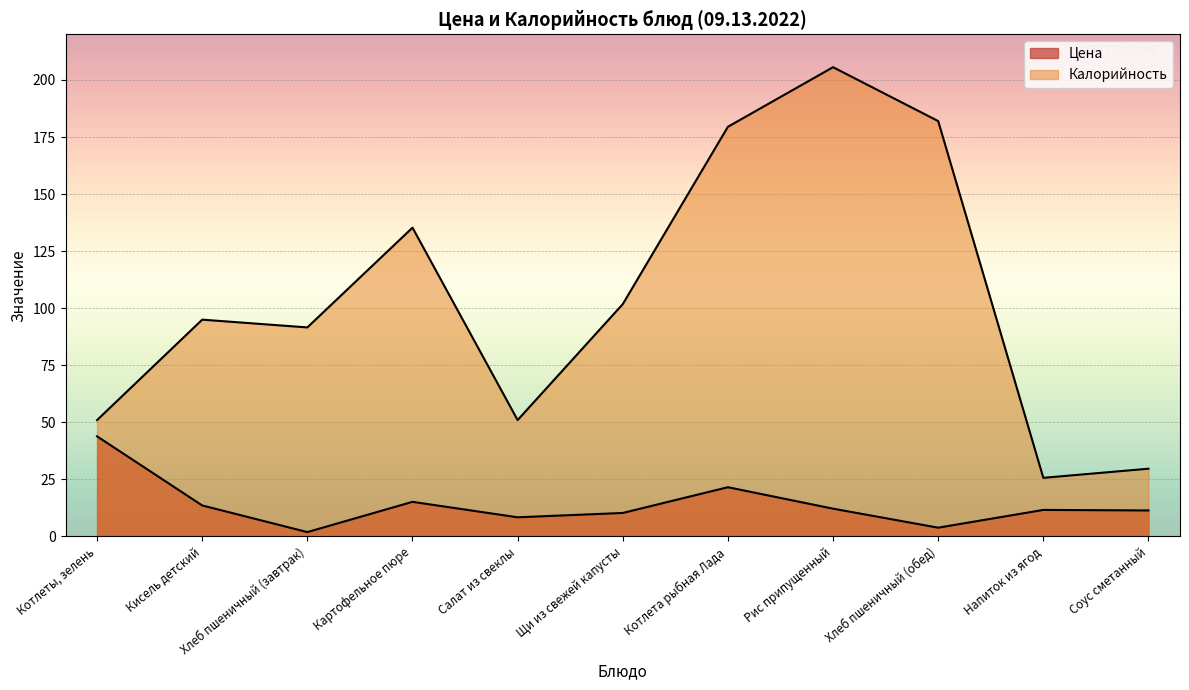

Rank the series at Картофельное пюре from highest to lowest value.

Калорийность, Цена